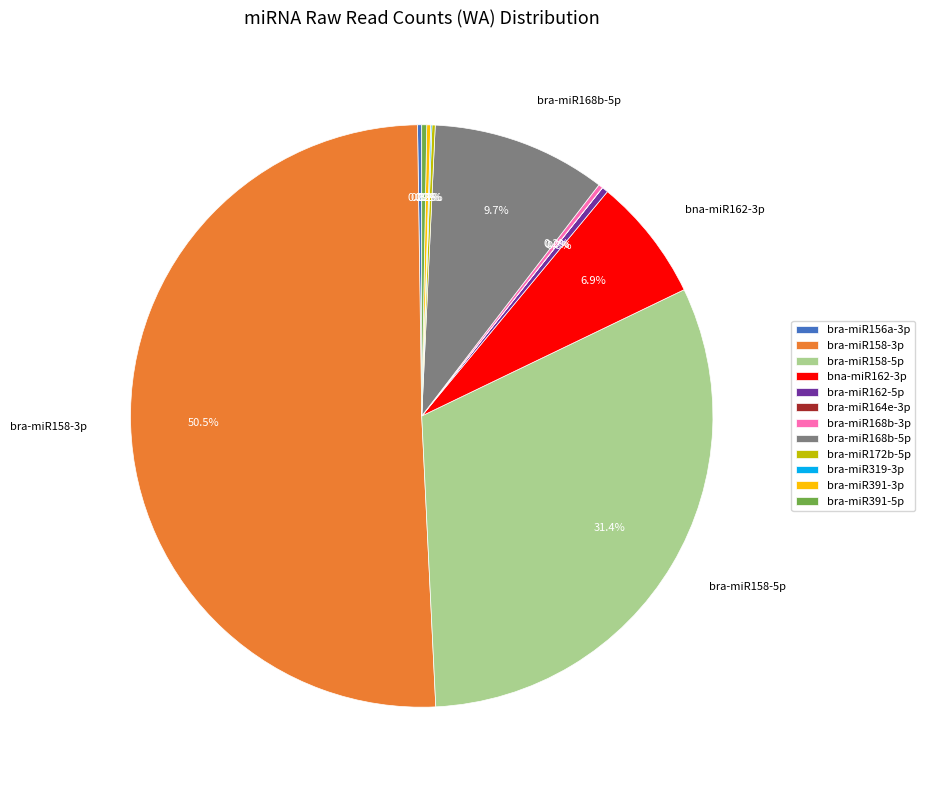

The bra-miR162-5p slice represents 0% of the pie. True or false?

True